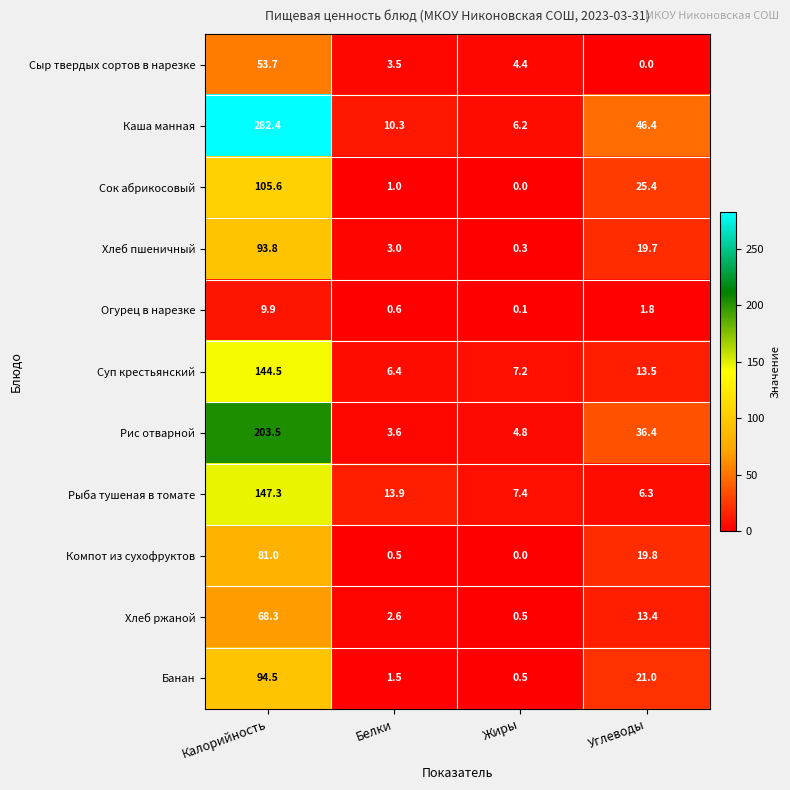

True or false: Рыба тушеная в томате has a value of 8.2 at Белки.

False